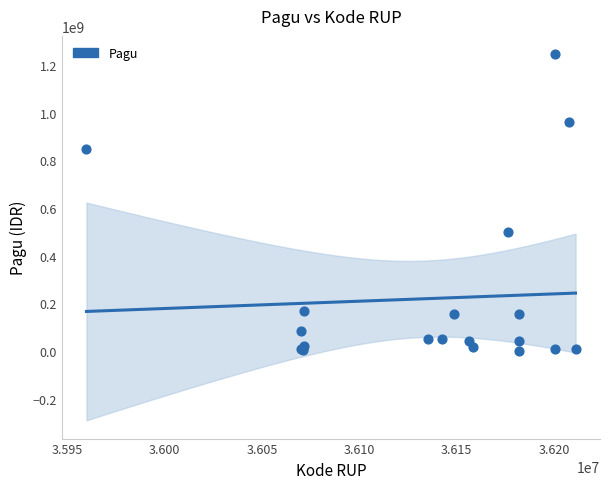

What Y value in the scatter plot is closest to 622840000?

499932000